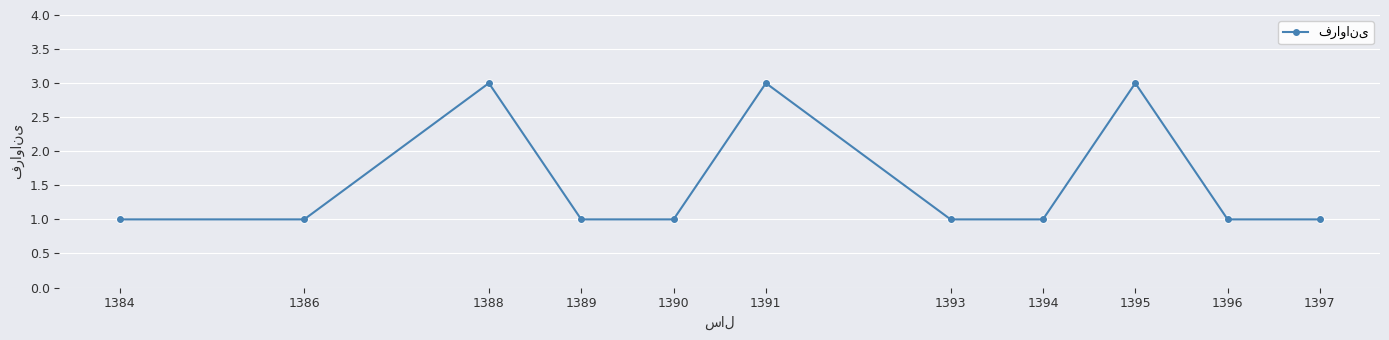

Approximately how many times larger is the value at 1386 compared to 1388?

0.3